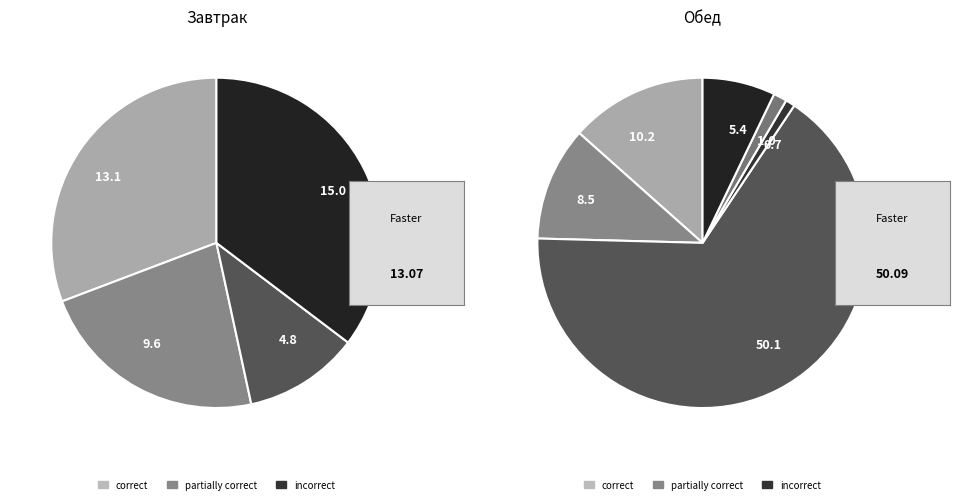

Is it true that суп картофельный is 1% of the pie?

False